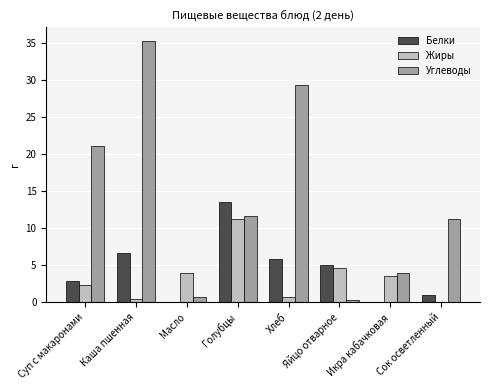

Which series has the largest total across all categories?

Углеводы